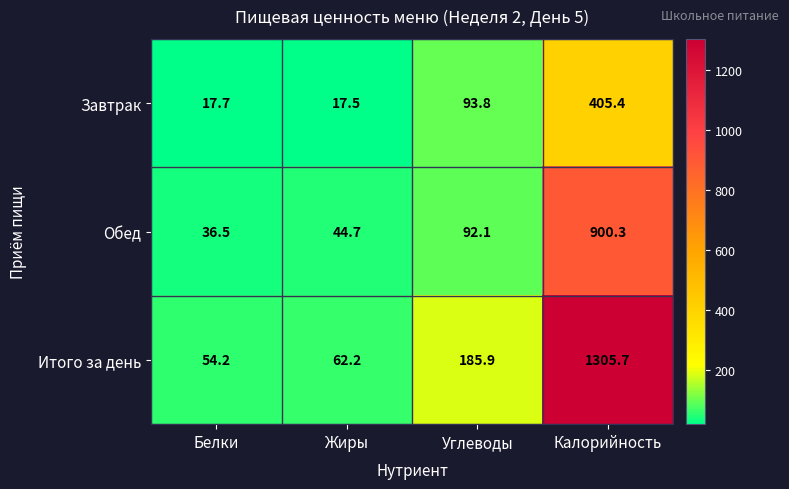

How many values in the Завтрак series are below 93?

2